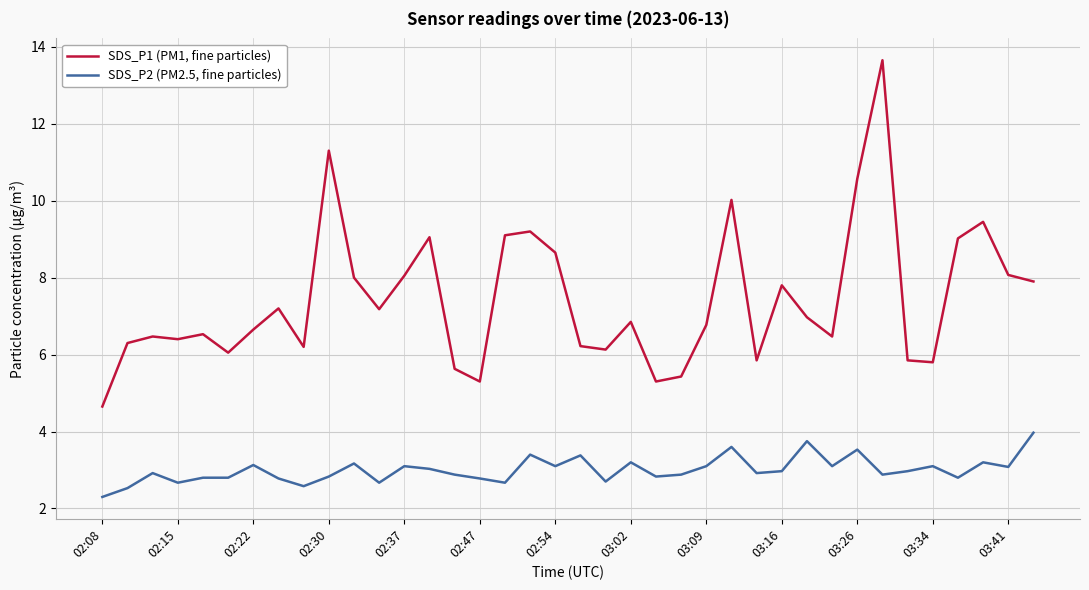

Rank the series by their average value, from lowest to highest.

SDS_P2 (PM2.5, fine particles), SDS_P1 (PM1, fine particles)